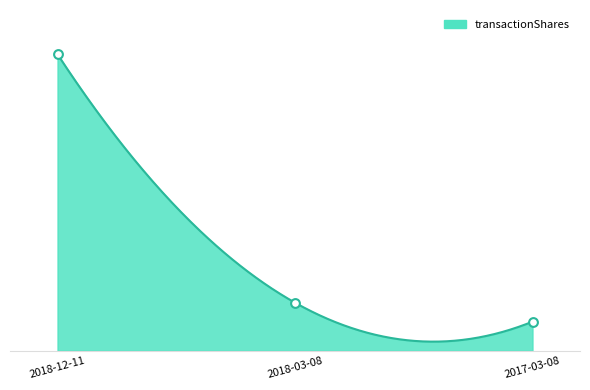

Between 2018-12-11 and 2018-03-08, which is larger?

2018-12-11